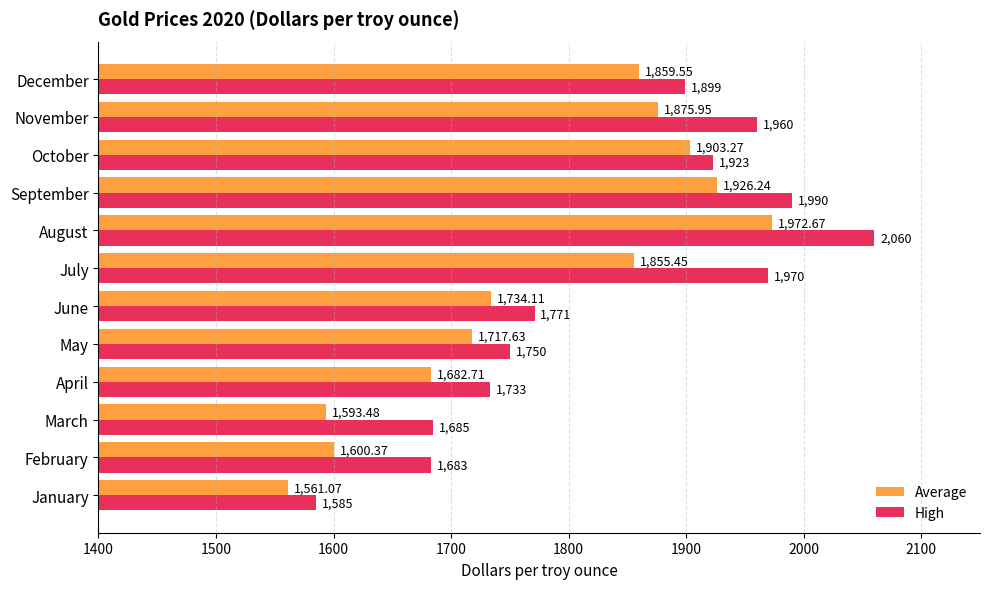

List the series in order of their peak value, lowest first.

Average, High